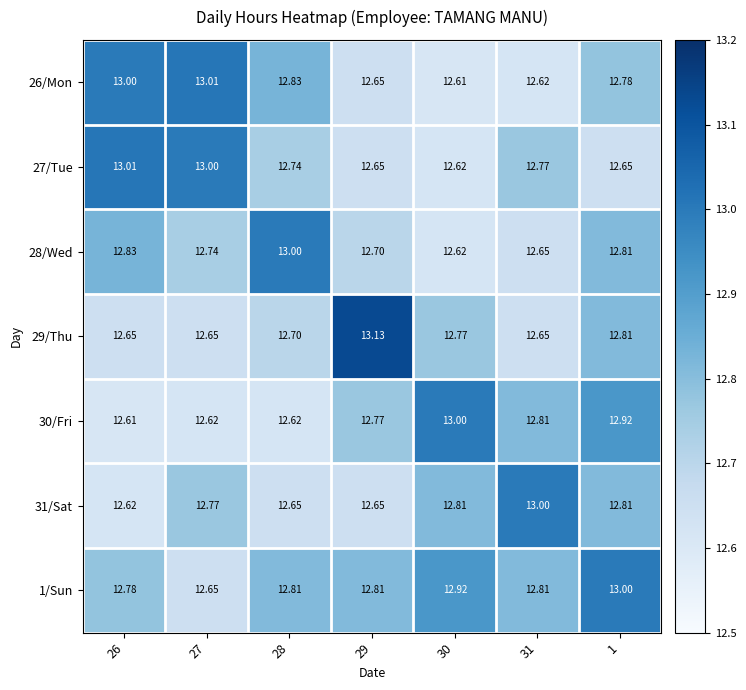

At how many categories does at least one series exceed 12?

7